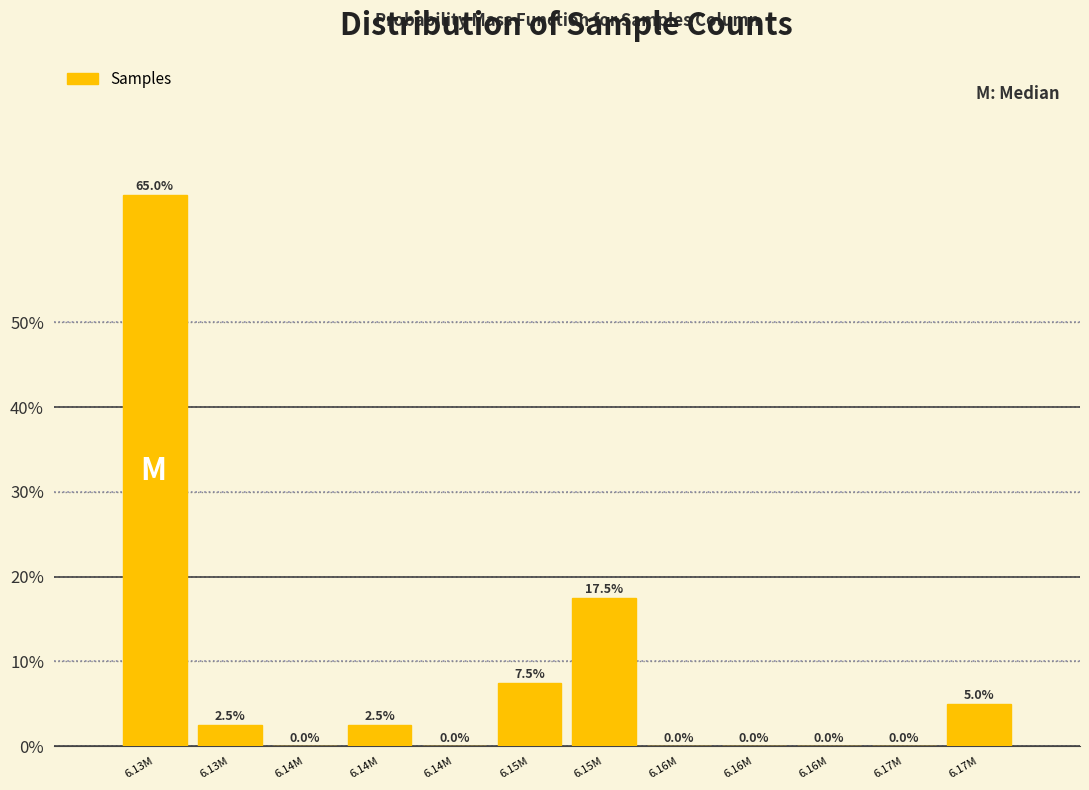

Are the bars horizontal?

No